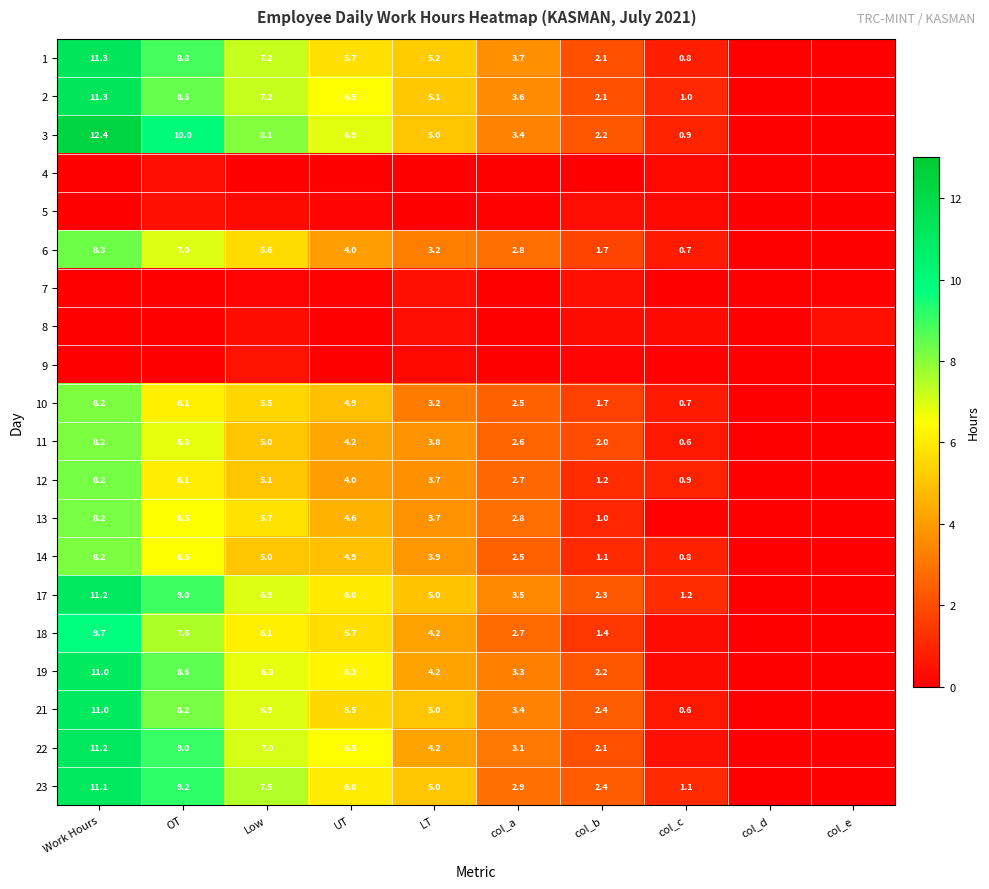

What is the greatest value displayed?

12.4